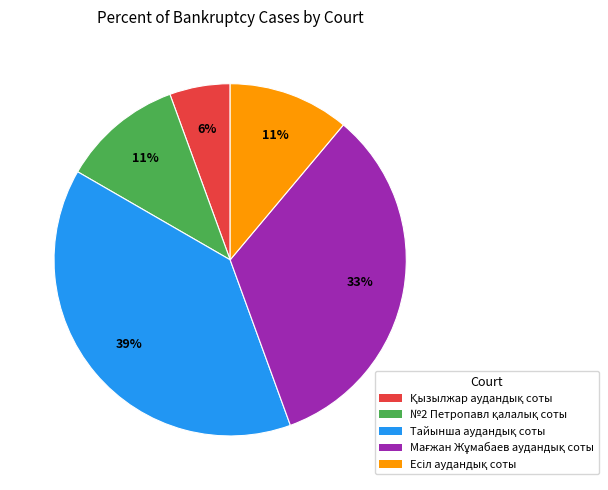

To the nearest percent, what is the average slice percentage?

20%